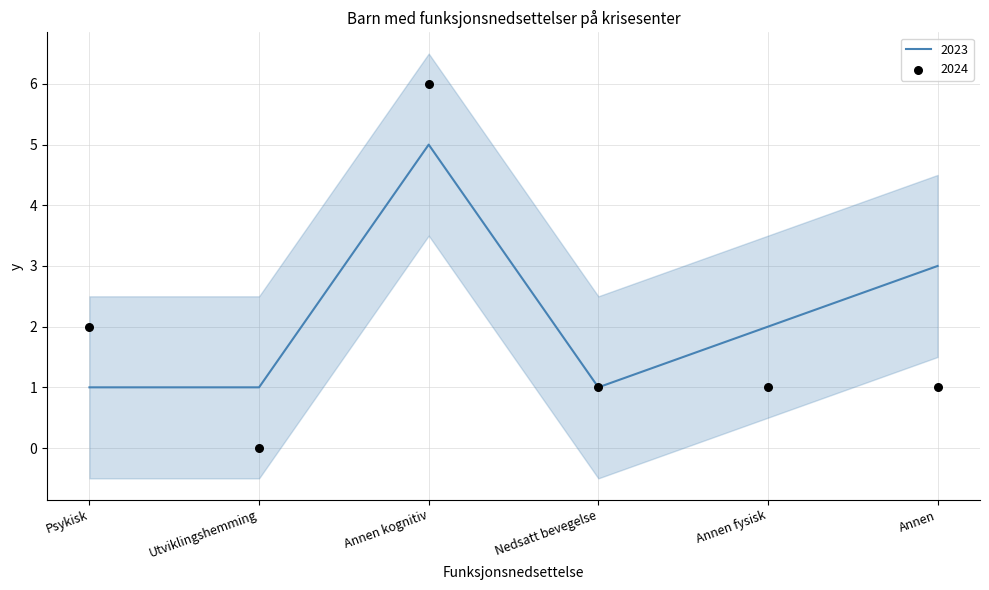

At which category is the sum across all series the highest?

Annen kognitiv